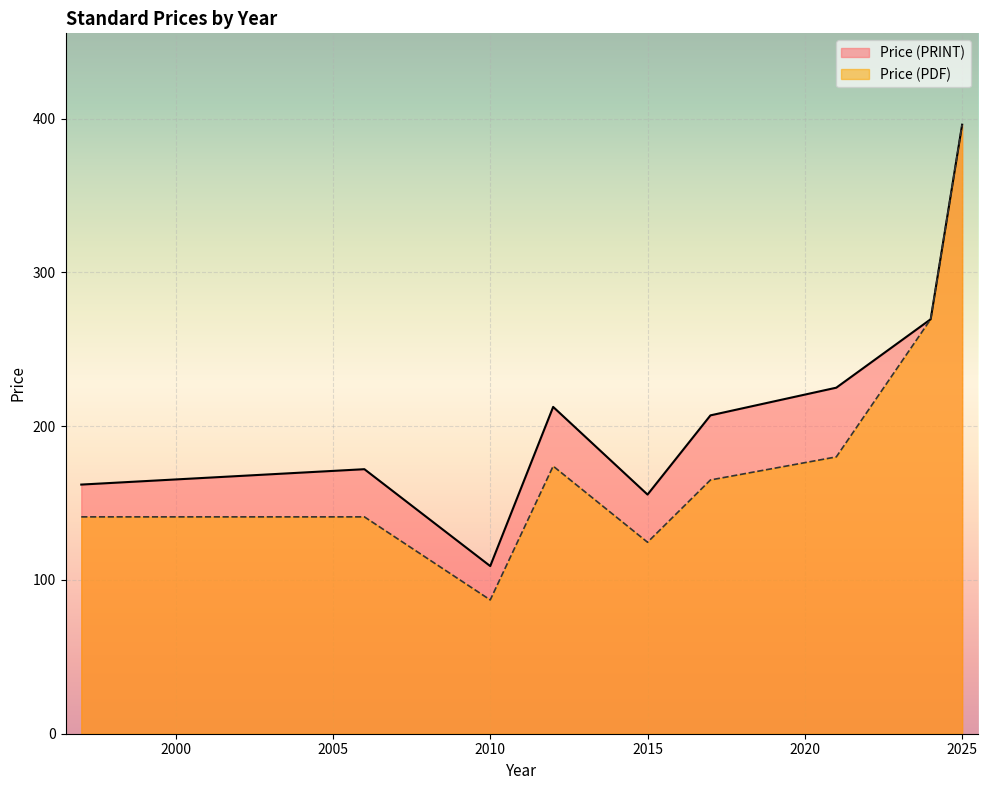

Which series has the widest spread of values?

Price (PDF)